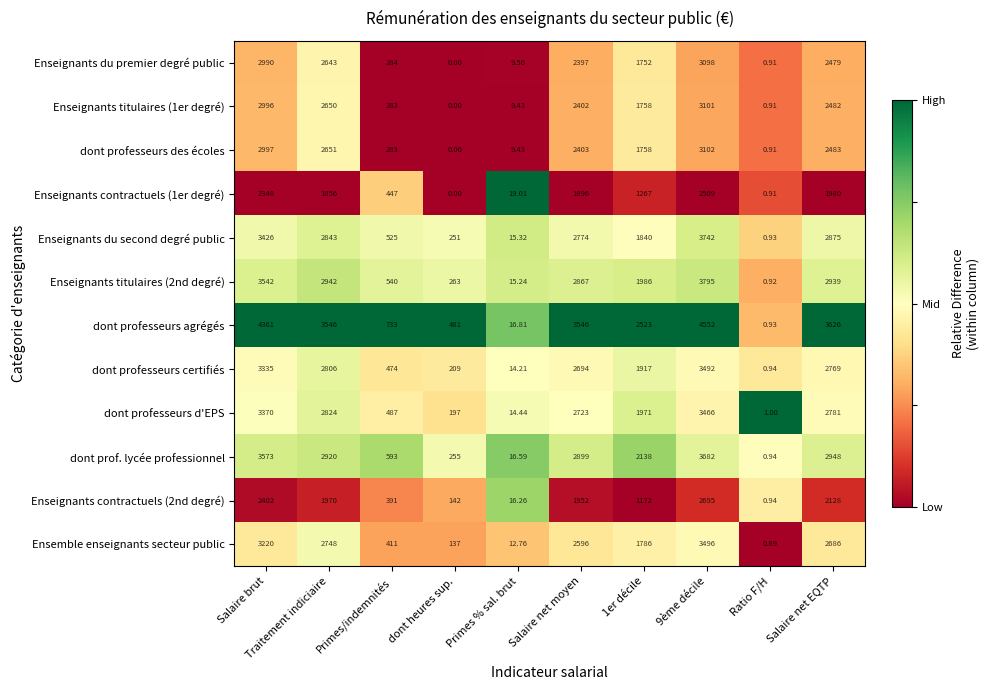

Which category has the lowest value in the Enseignants titulaires (2nd degré) series?

Ratio F/H